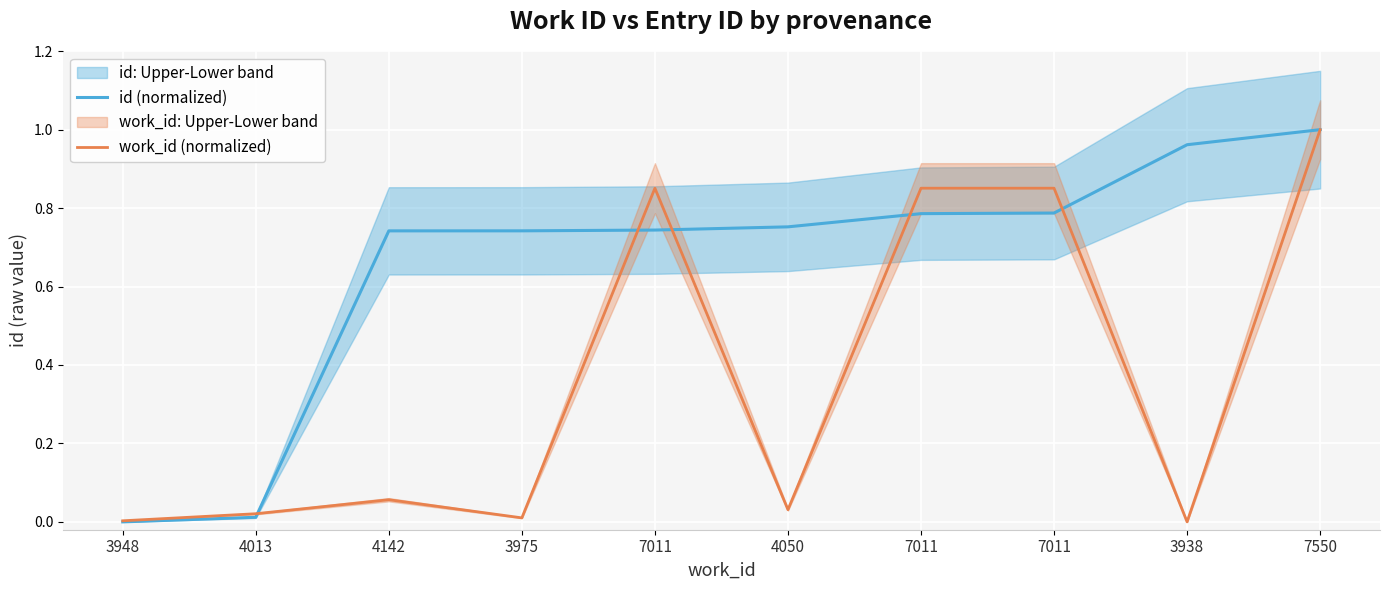

True or false: id (normalized) has more than 2 interior local peaks.

False